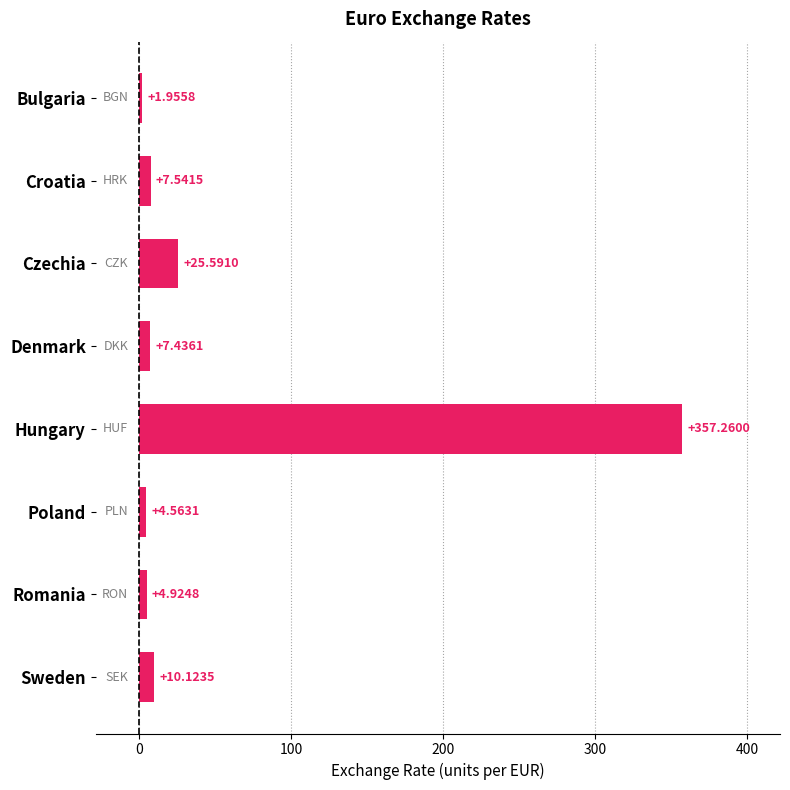

What is the sum of all values?

419.4